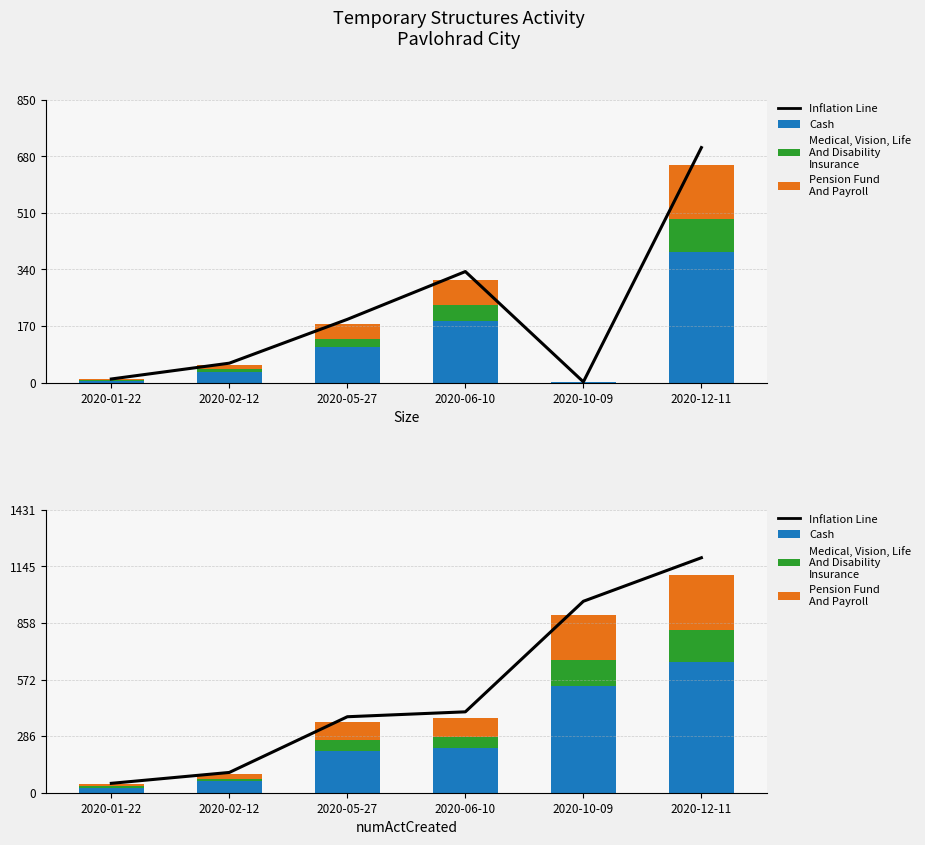

Reading right to left, extract all data points from this chart.

Inflation Line: 1189.1	968.8	409.3	384.5	102.6	47.5
Cash: 660.6	538.2	227.4	213.6	57.0	26.4
Medical, Vision, Life And Disability Insurance: 165.2	134.5	56.9	53.4	14.2	6.6
Pension Fund And Payroll: 275.2	224.2	94.8	89.0	23.8	11.0